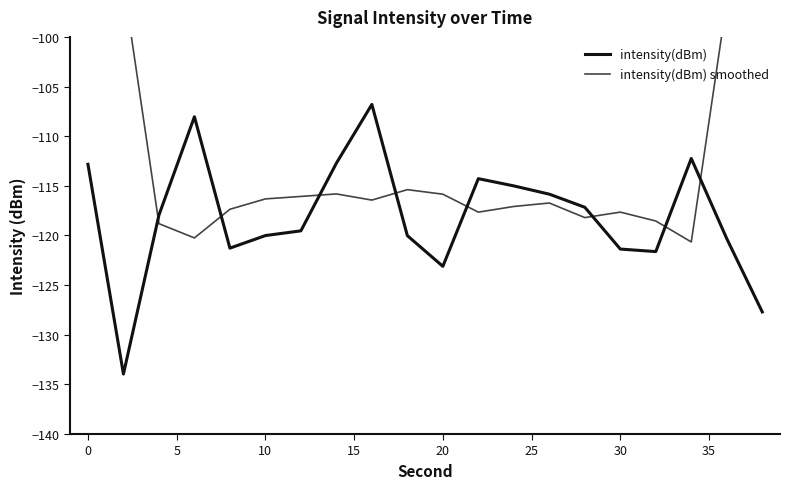

List the series in order of their overall mean, lowest first.

intensity(dBm), intensity(dBm) smoothed